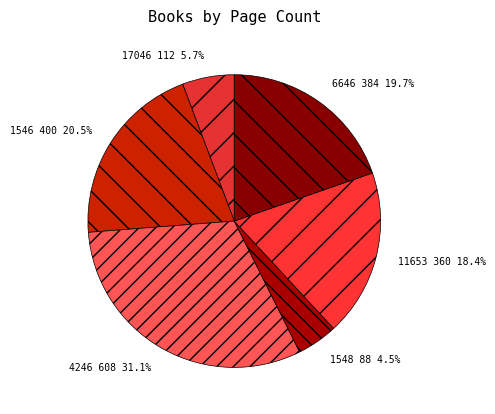

To the nearest percent, what is the difference between the 6646 and 4246 slice percentages?

11%